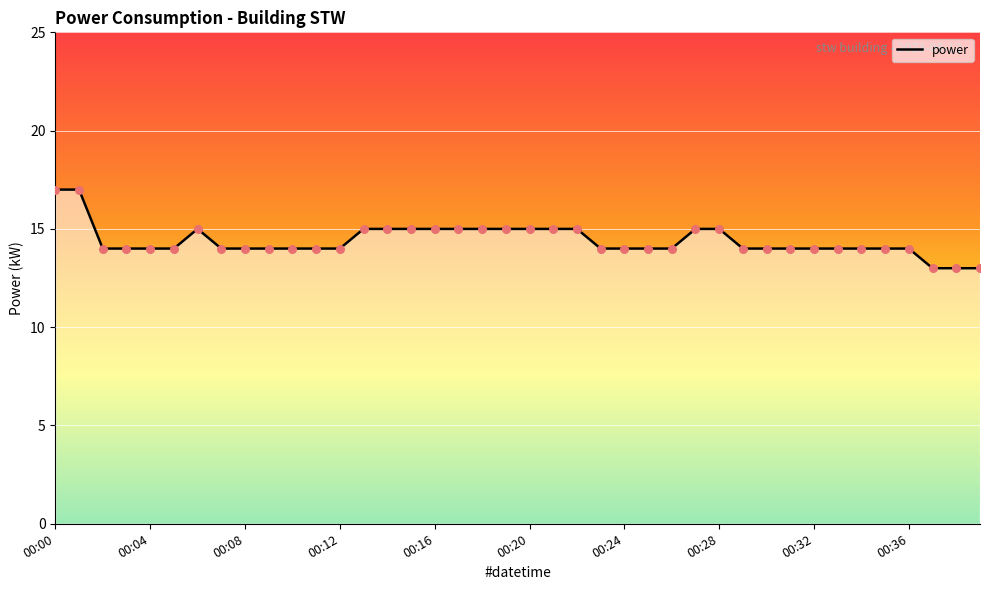

What is the maximum value shown in the chart?

17